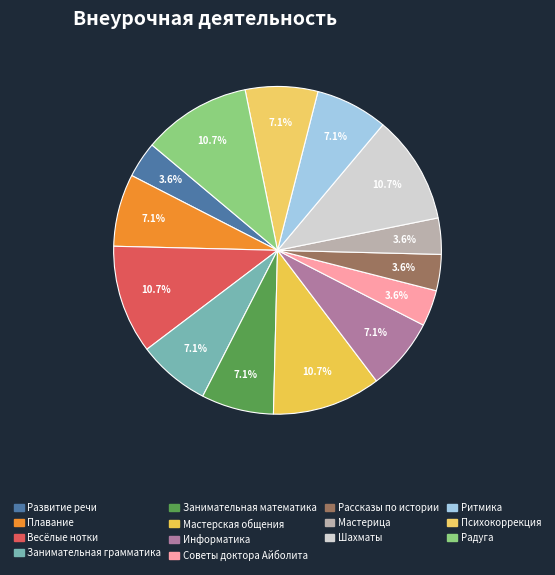

How many slices are in this pie chart?

14